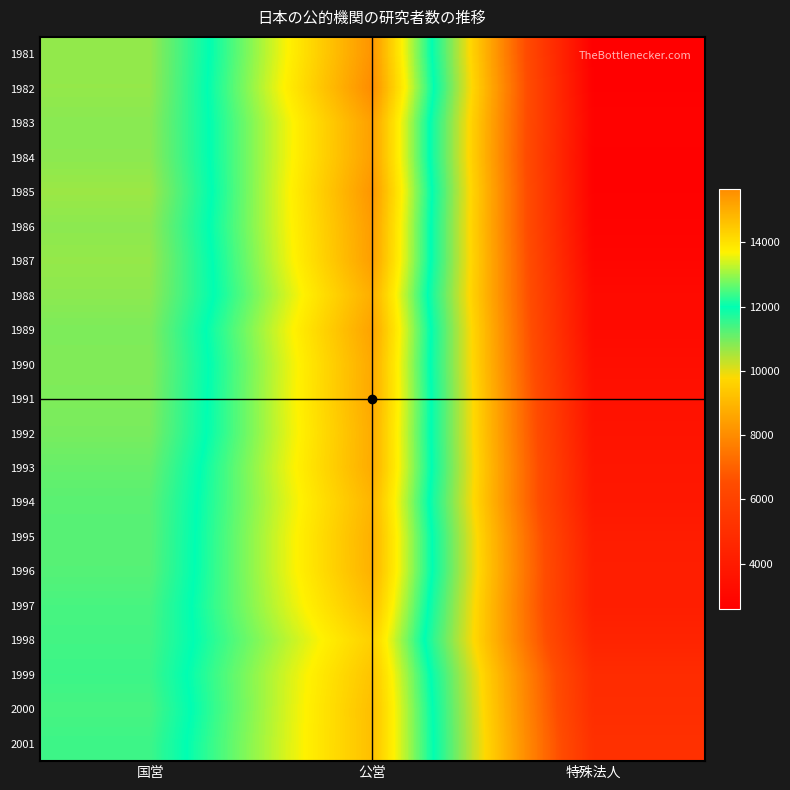

What is the spread (max minus min) of values at 公営?

1308